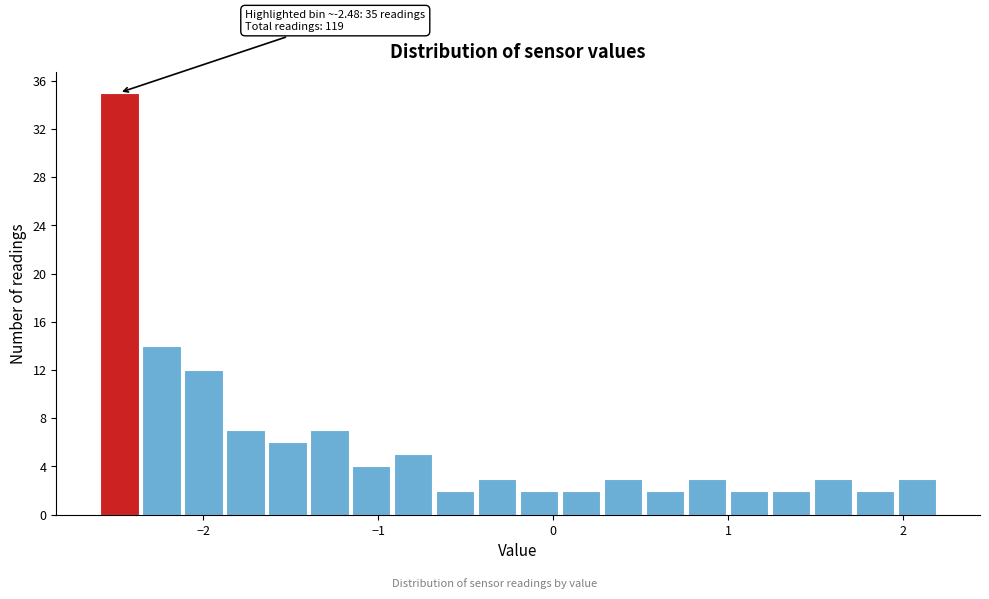

Around what value on the x-axis is the tallest bar? Give the approximate position of its centre, as read against the axis.

-2.5